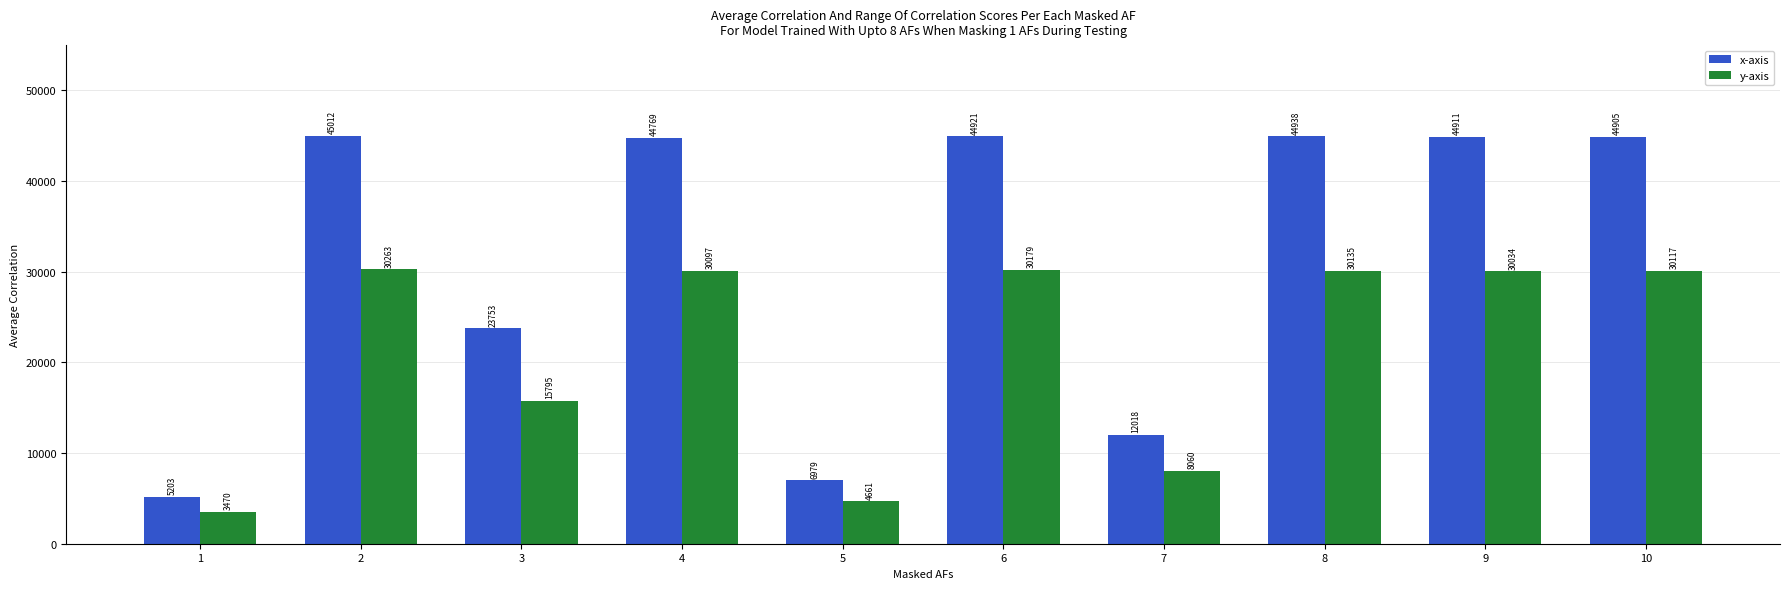

True or false: x-axis has a value of 44905 at 10.

True